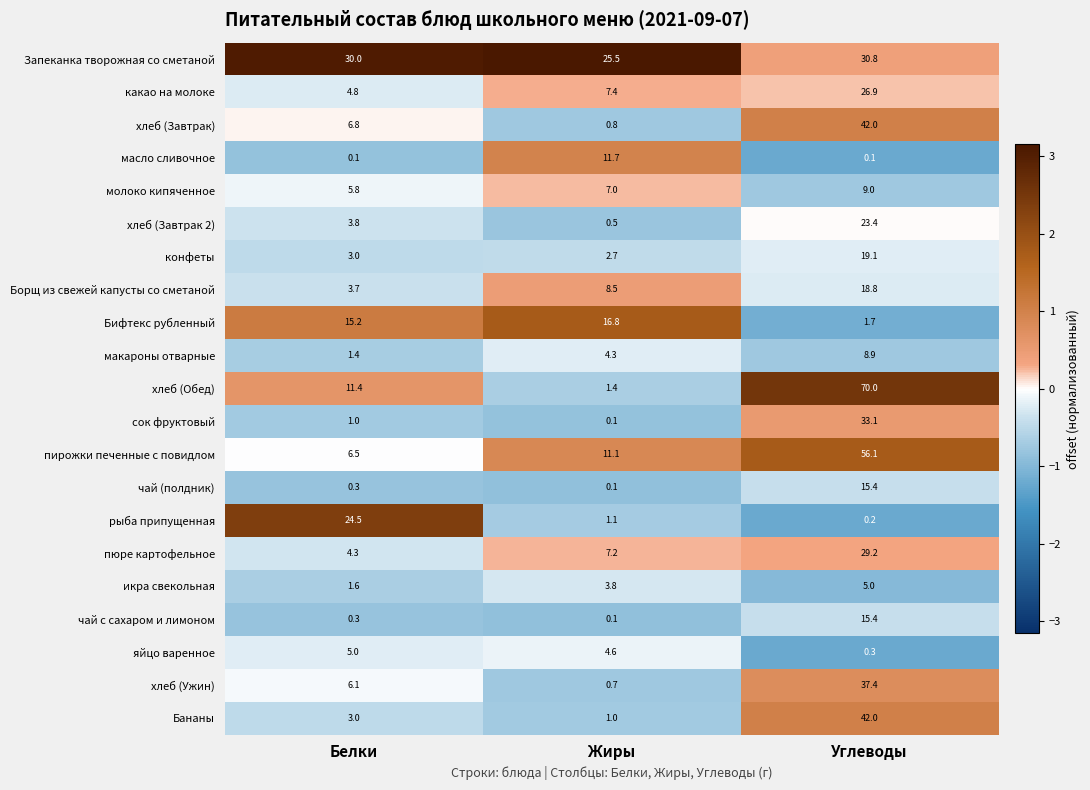

True or false: чай с сахаром и лимоном has a value of 24.6 at Углеводы.

False